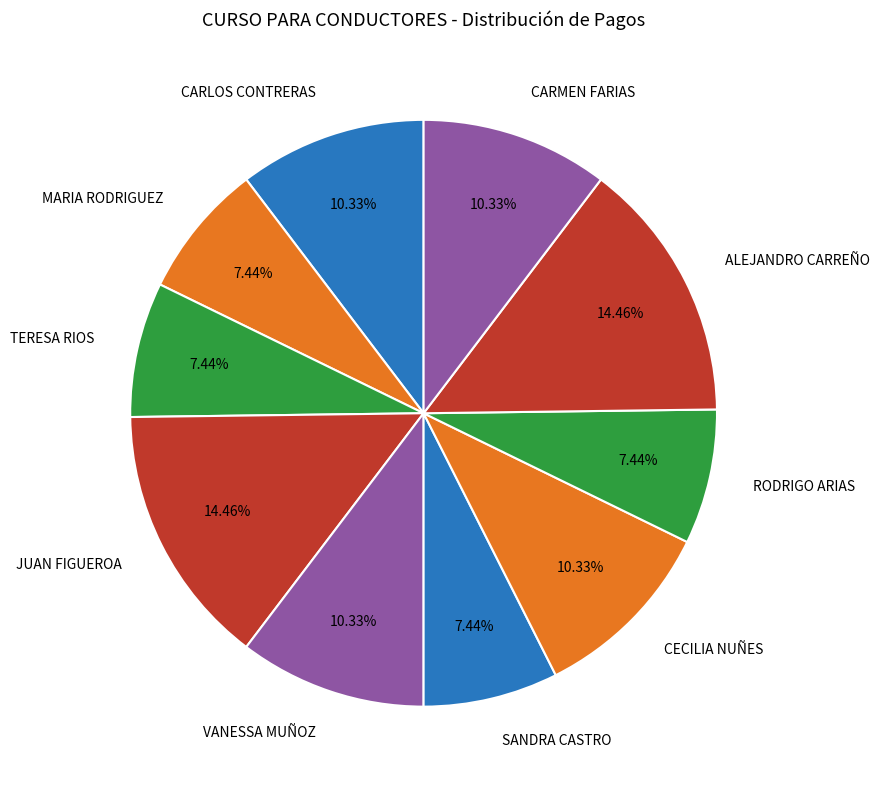

To the nearest percent, what is the difference between the largest and smallest slice percentages?

7%